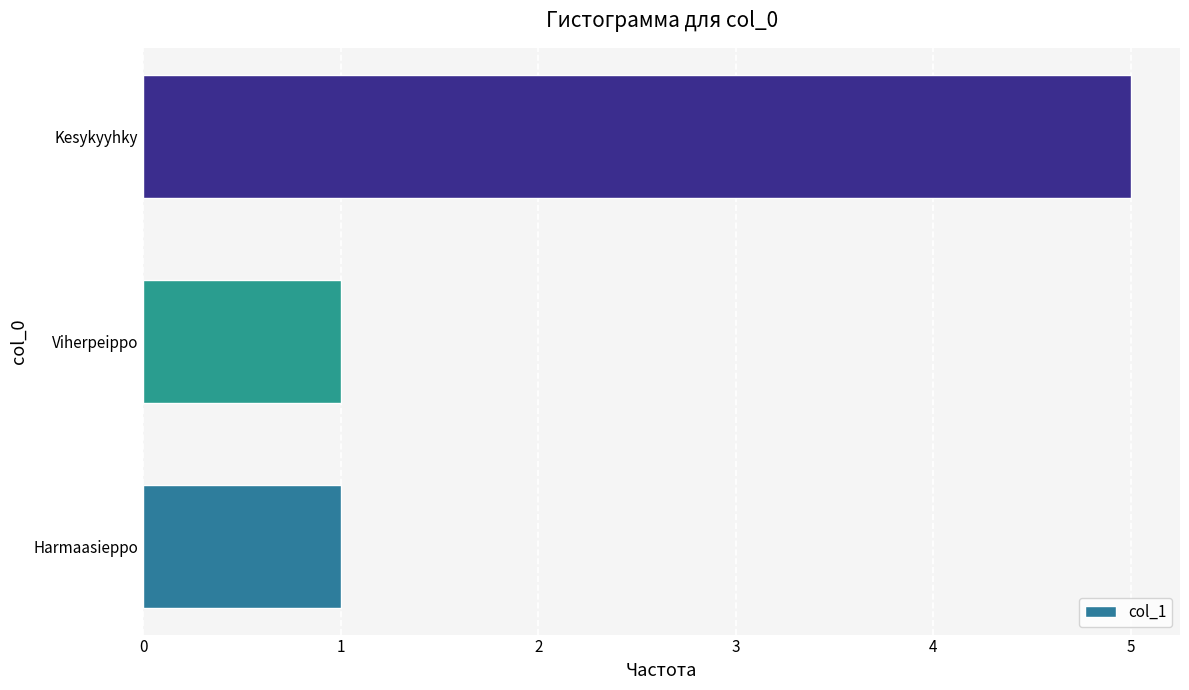

Reading bottom to top, list all the values displayed in this chart.

Harmaasieppo=1	Viherpeippo=1	Kesykyyhky=5